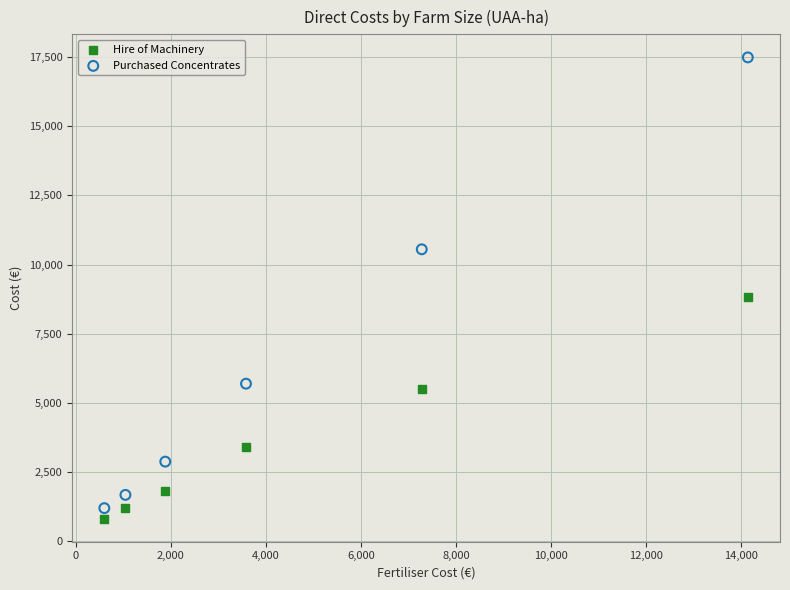

Across all data points, what is the range of Y values (max minus min)?

16663